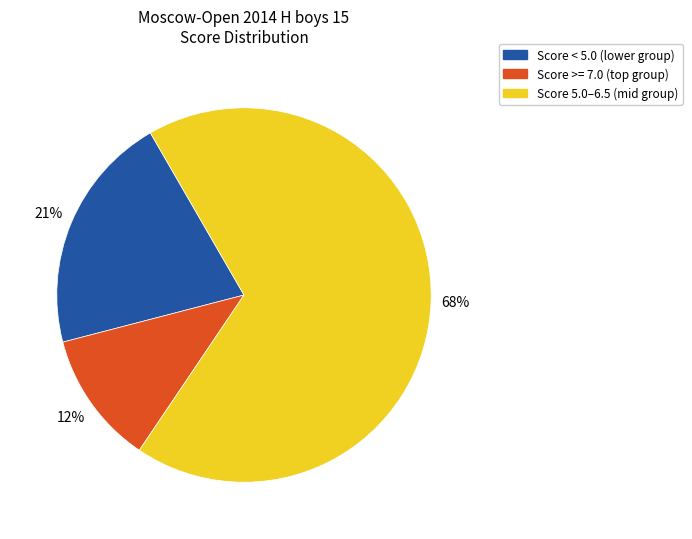

To the nearest percent, what is the average slice percentage?

33%